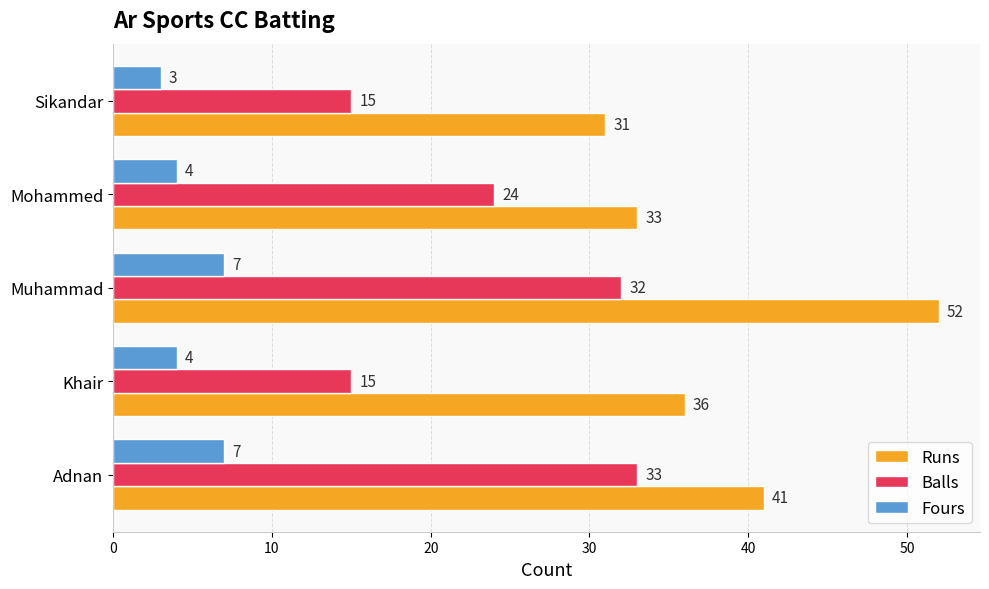

True or false: Runs has a value of 41 at Adnan.

True